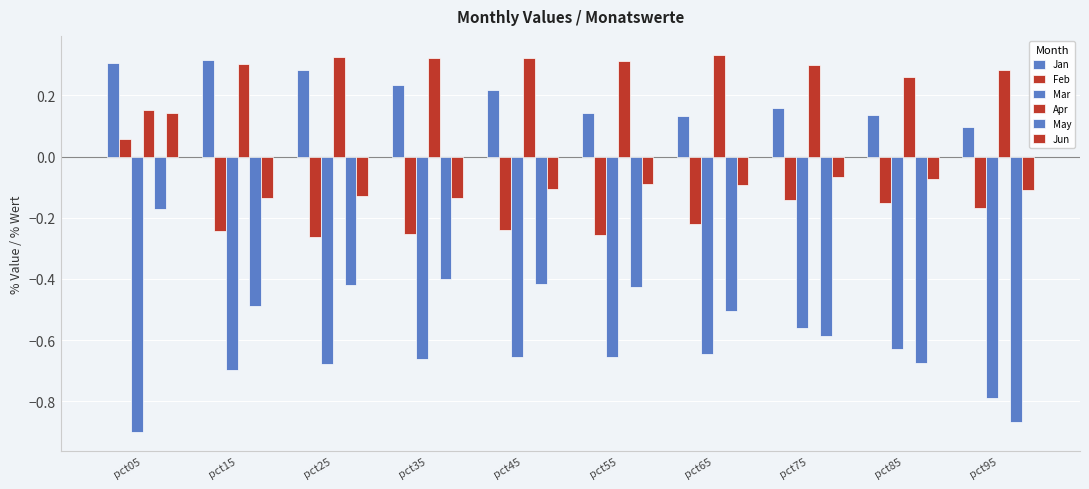

Is the value of May at pct85 greater than the value of Apr at pct05?

No